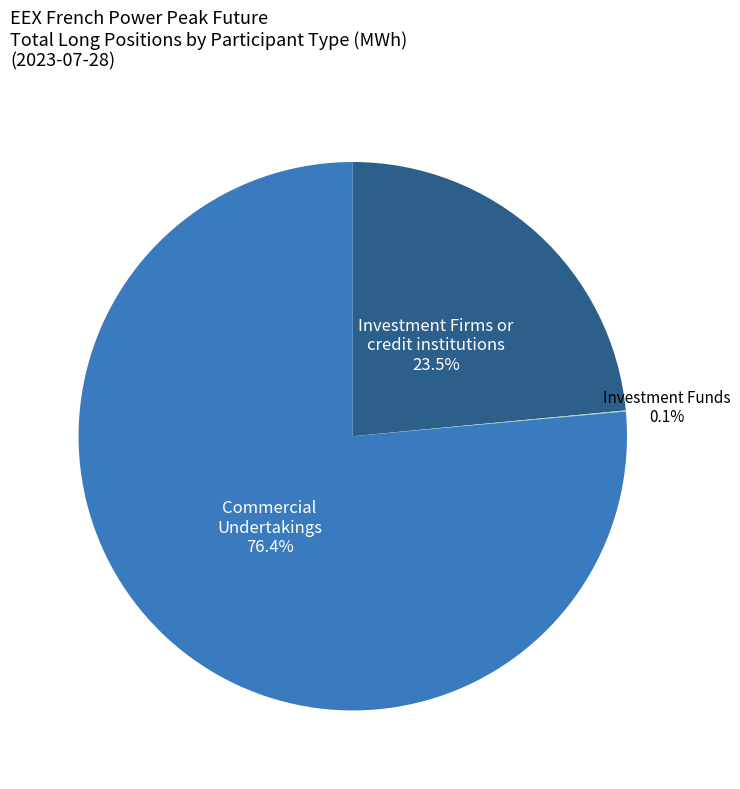

What is the largest slice in the pie chart?

Commercial Undertakings